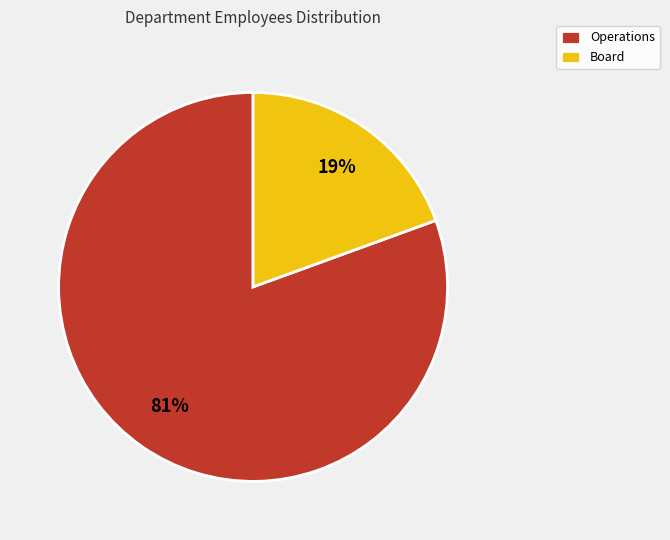

Does any single category account for the majority?

Yes